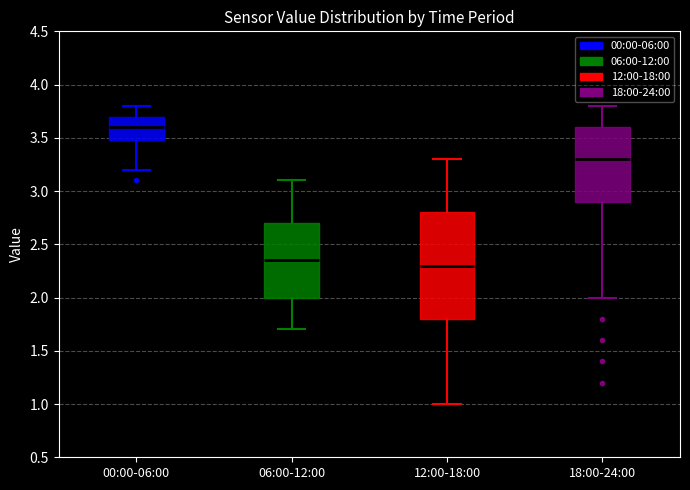

Reading left to right, transcribe this box plot: for each box, give where its median line is, the range the box spans, and where its two whiskers end, as read against the y-axis. The values are not printed on the chart, so give them approximately, as read against the axis.

00:00-06:00: median 3.60, box 3.50 to 3.70, whiskers 3.20 to 3.80
06:00-12:00: median 2.35, box 2.00 to 2.70, whiskers 1.70 to 3.10
12:00-18:00: median 2.30, box 1.80 to 2.80, whiskers 1.00 to 3.30
18:00-24:00: median 3.30, box 2.90 to 3.60, whiskers 2.00 to 3.80